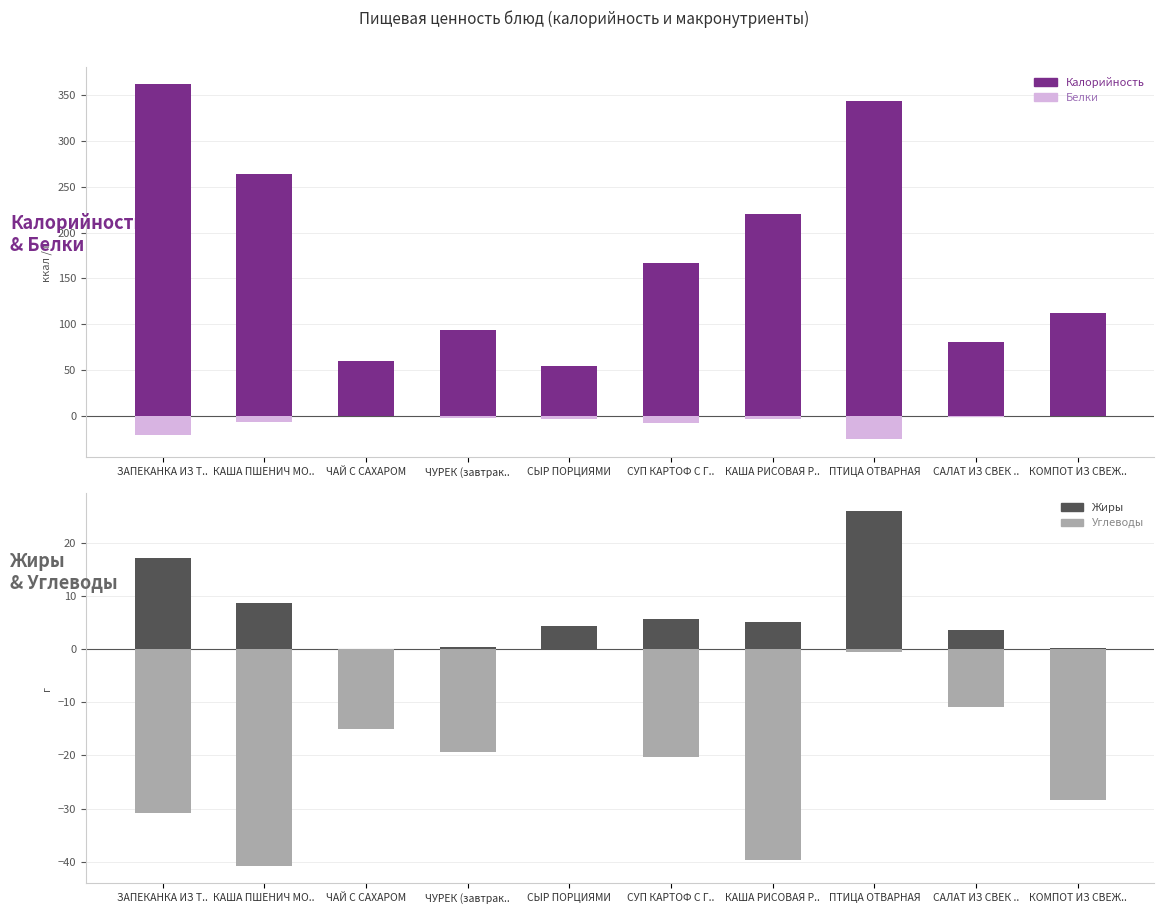

How many values in the Углеводы series are below -19?

6